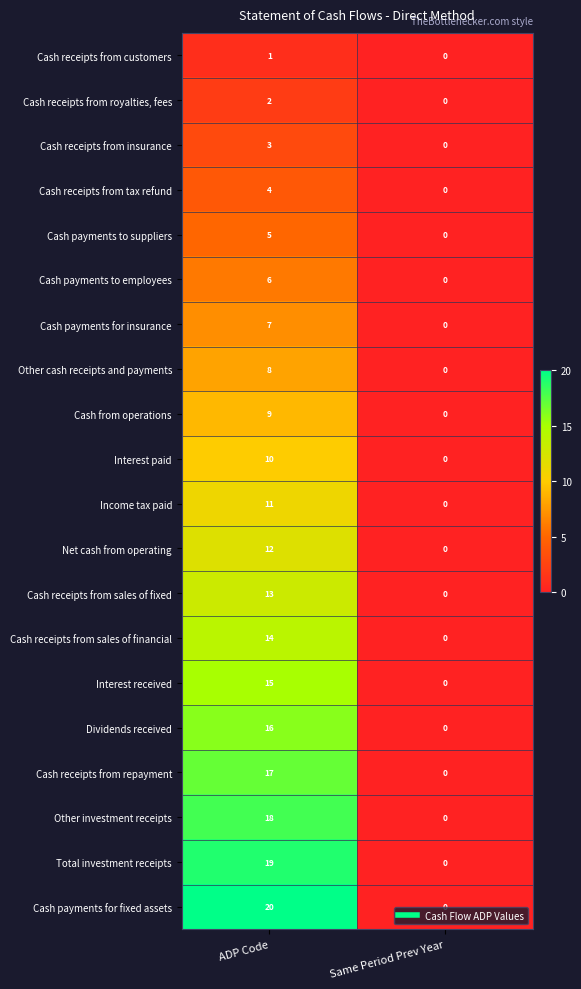

Is the value of Net cash from operating at Same Period Prev Year greater than the value of Cash receipts from sales of fixed at ADP Code?

No